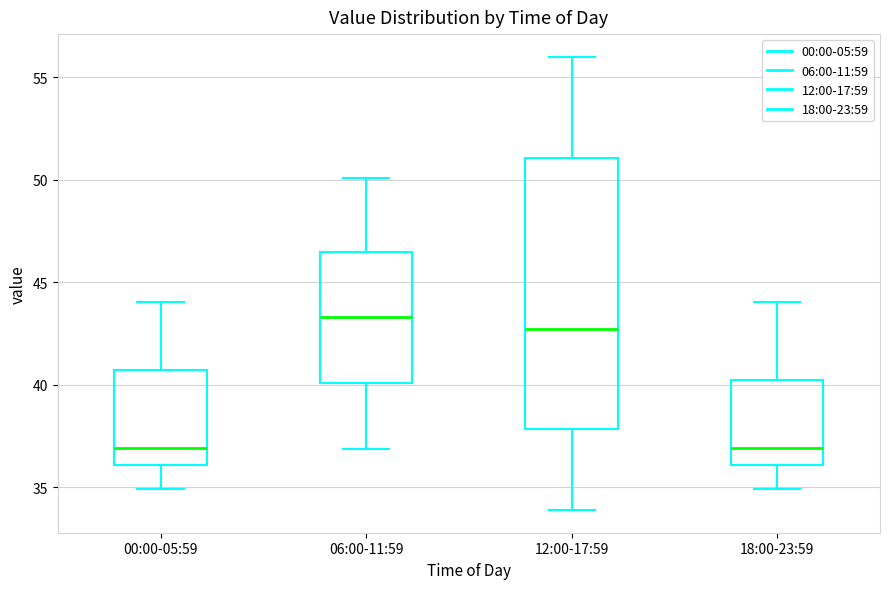

Comparing the boxes themselves (not the whiskers), which one is the tallest?

12:00-17:59